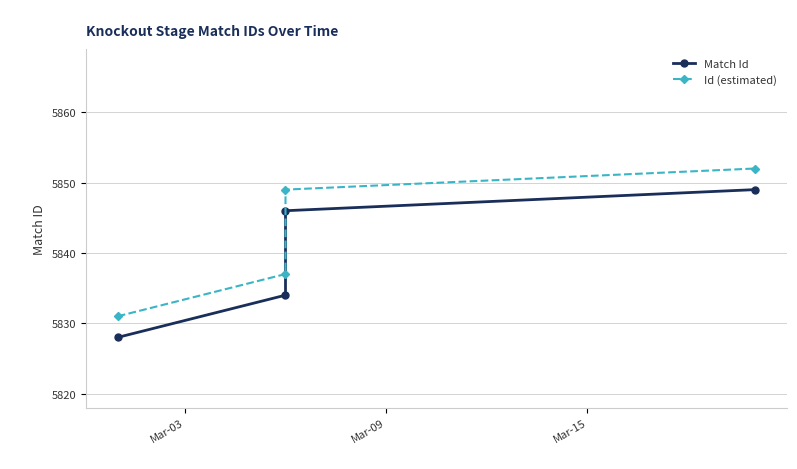

Rank the series by their average value, from highest to lowest.

Id (estimated), Match Id